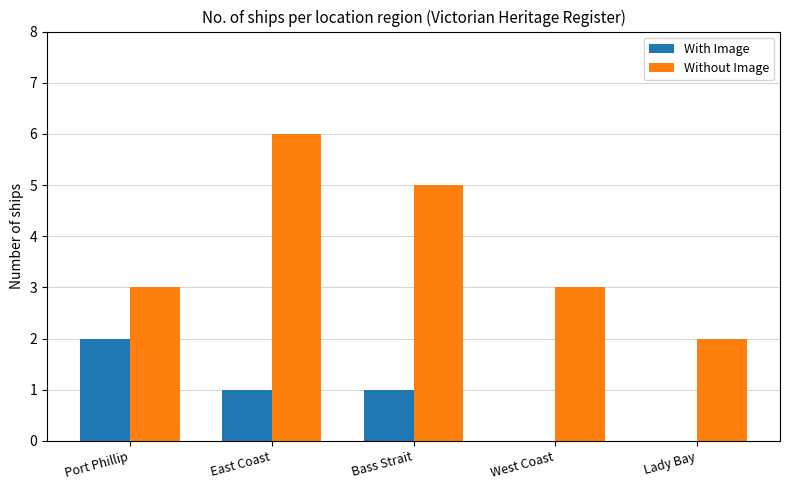

Which series has the widest spread of values?

Without Image